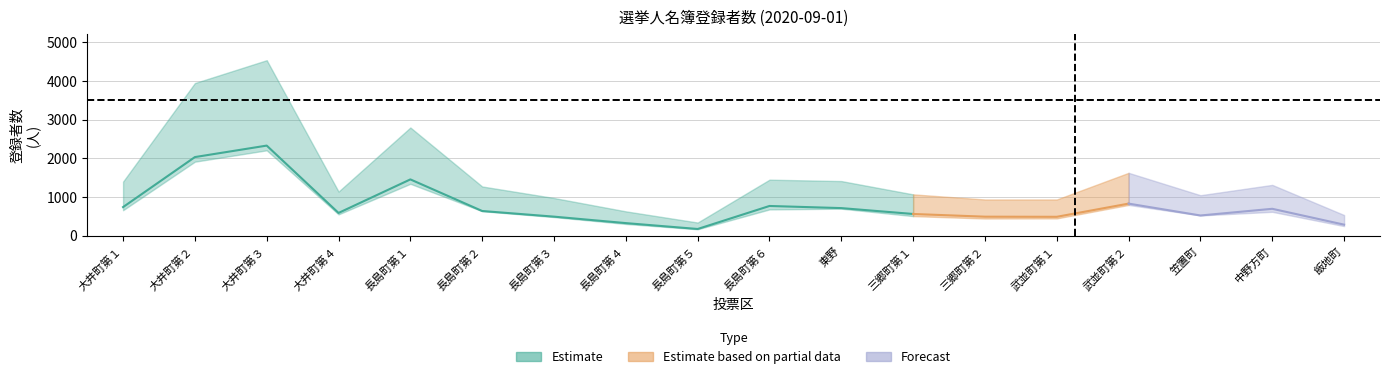

How many categories are shown in the chart?

18